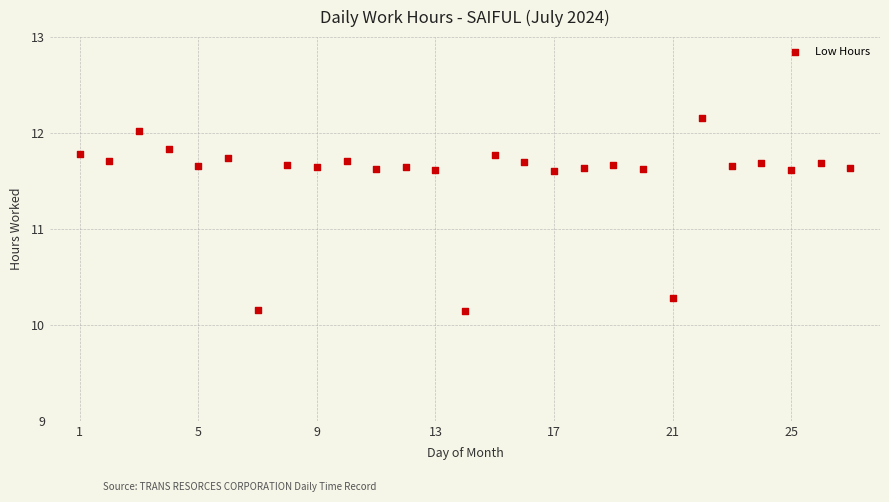

What is the range of Y values (max minus min)?

2.0